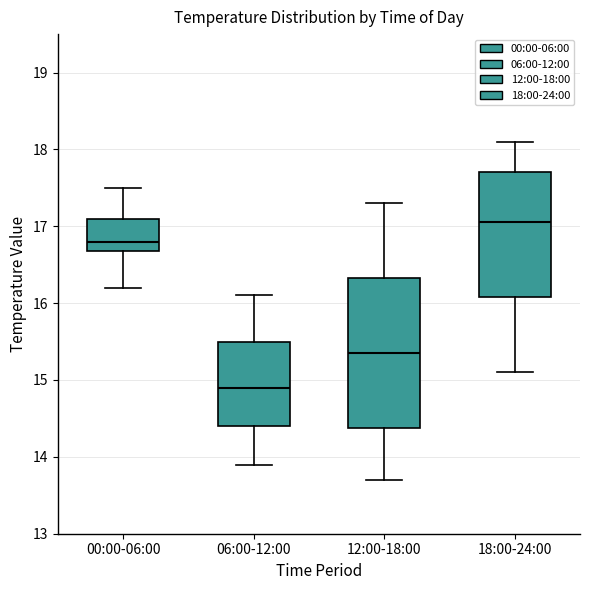

Reading left to right, transcribe this box plot: for each box, give where its median line is, the range the box spans, and where its two whiskers end, as read against the y-axis. The values are not printed on the chart, so give them approximately, as read against the axis.

00:00-06:00: median 16.8, box 16.7 to 17.1, whiskers 16.2 to 17.5
06:00-12:00: median 14.9, box 14.4 to 15.5, whiskers 13.9 to 16.1
12:00-18:00: median 15.4, box 14.4 to 16.3, whiskers 13.7 to 17.3
18:00-24:00: median 17.1, box 16.1 to 17.7, whiskers 15.1 to 18.1